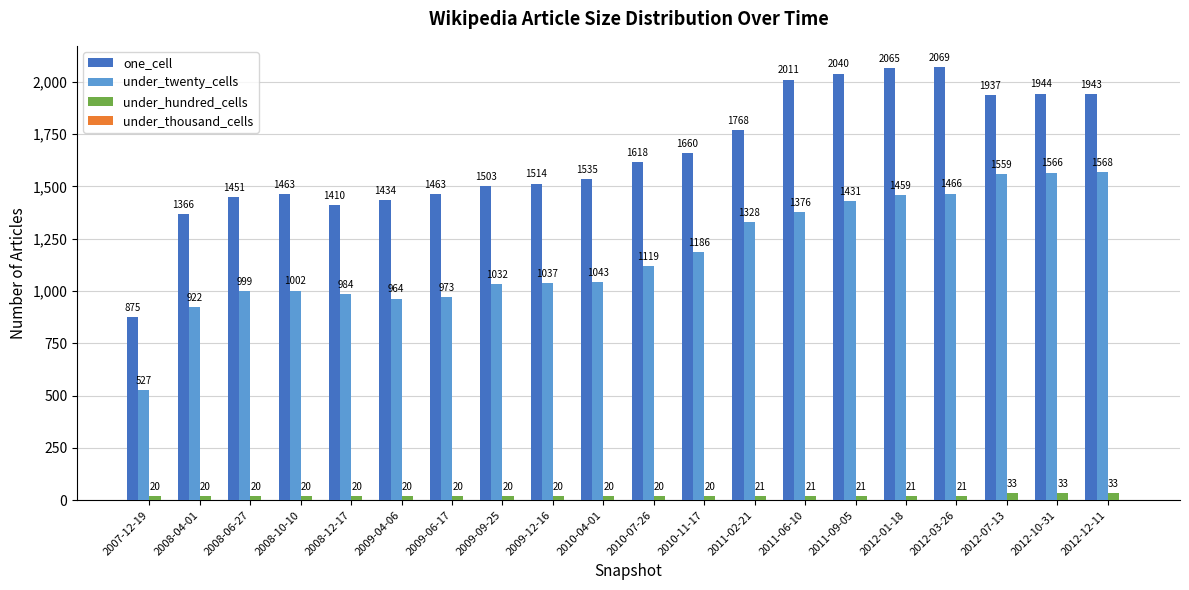

What is the difference between the highest and lowest values at 2008-06-27?

1431